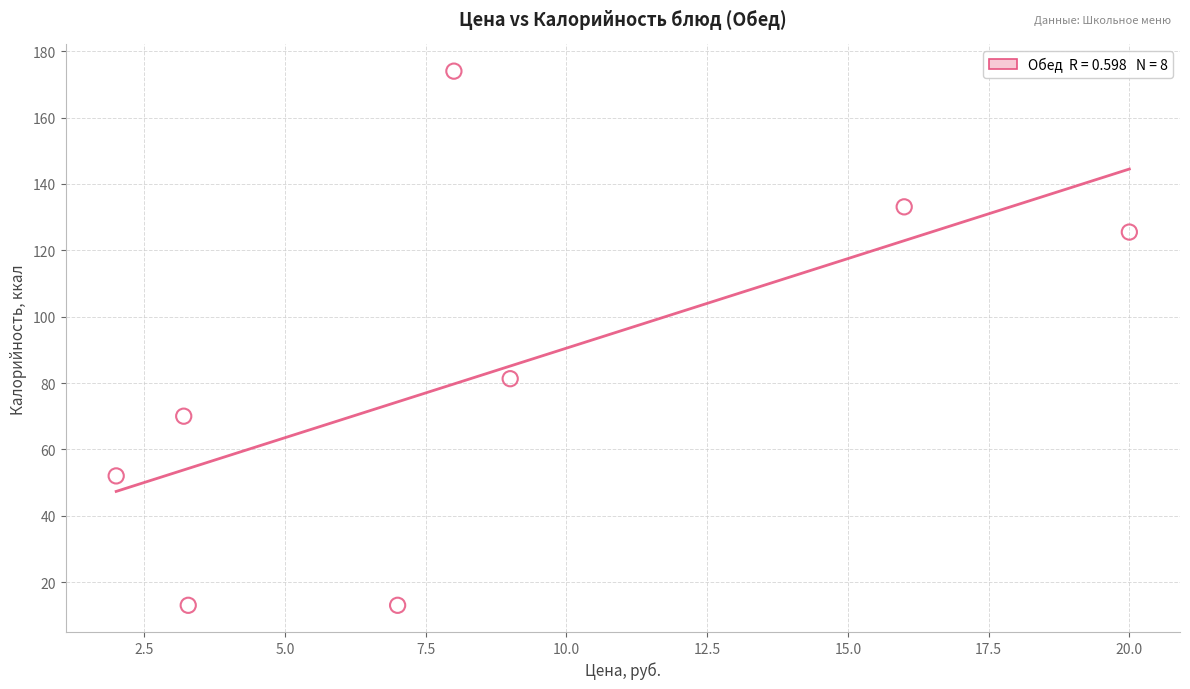

What Y value in the scatter plot is closest to 93?

81.3